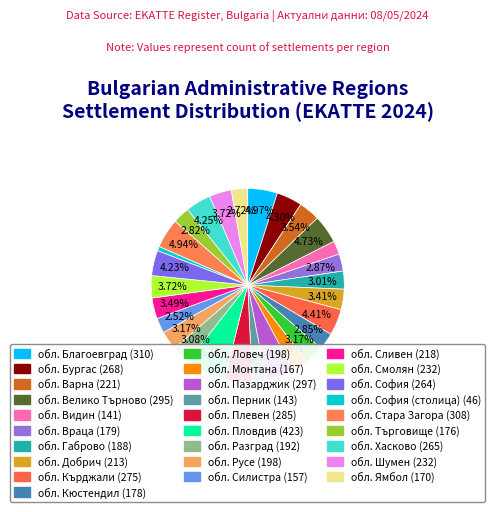

Rank the categories by value from lowest to highest.

обл. София (столица), обл. Видин, обл. Перник, обл. Силистра, обл. Монтана, обл. Ямбол, обл. Търговище, обл. Кюстендил, обл. Враца, обл. Габрово, обл. Разград, обл. Ловеч, обл. Русе, обл. Добрич, обл. Сливен, обл. Варна, обл. Смолян, обл. Шумен, обл. София, обл. Хасково, обл. Бургас, обл. Кърджали, обл. Плевен, обл. Велико Търново, обл. Пазарджик, обл. Стара Загора, обл. Благоевград, обл. Пловдив